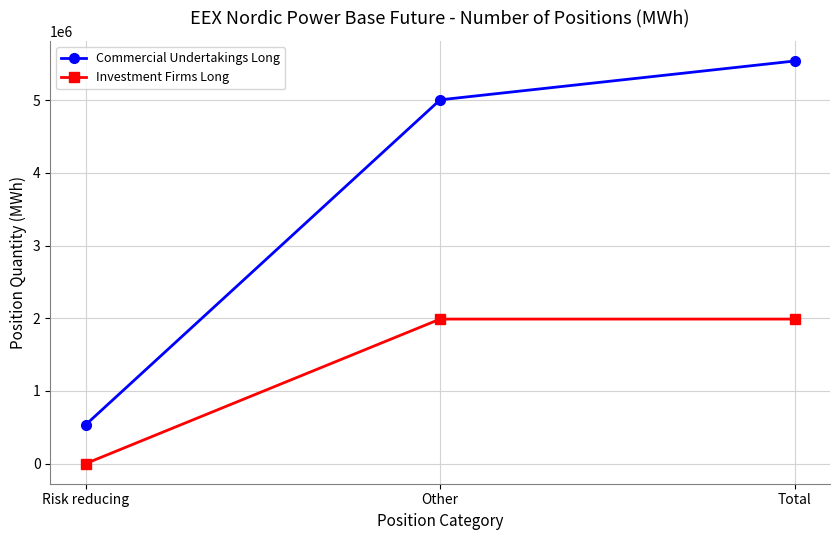

Rank the series at Total from highest to lowest value.

Commercial Undertakings Long, Investment Firms Long